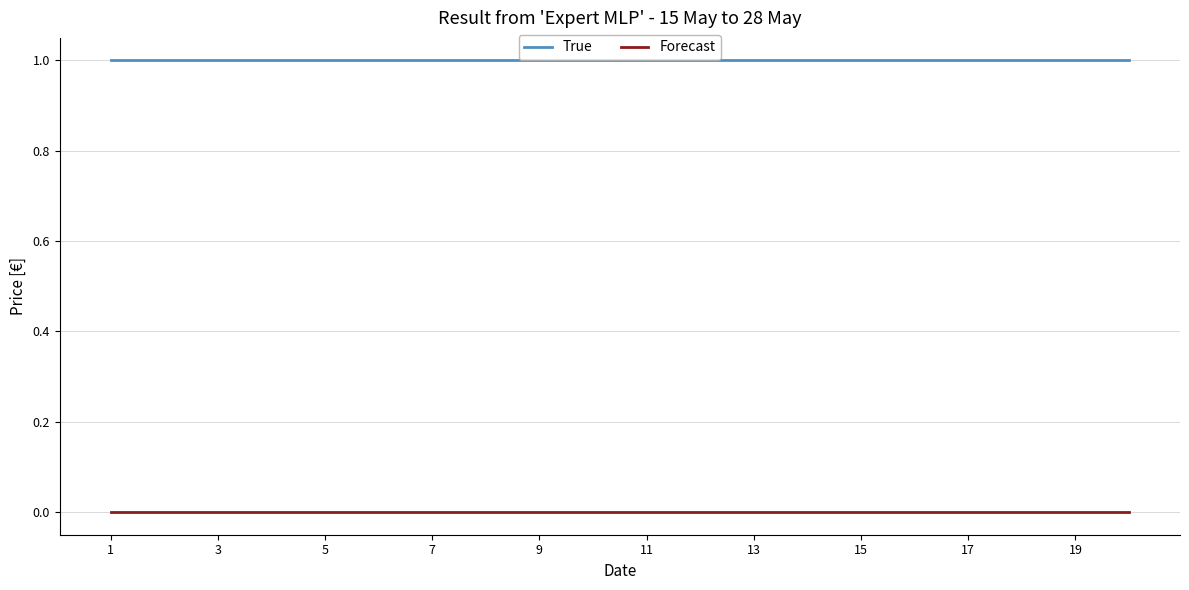

Reading left to right, what are all the values shown in this chart?

True: 1	1	1	1	1	1	1	1	1	1	1	1	1	1	1	1	1	1	1	1
Forecast: 0	0	0	0	0	0	0	0	0	0	0	0	0	0	0	0	0	0	0	0